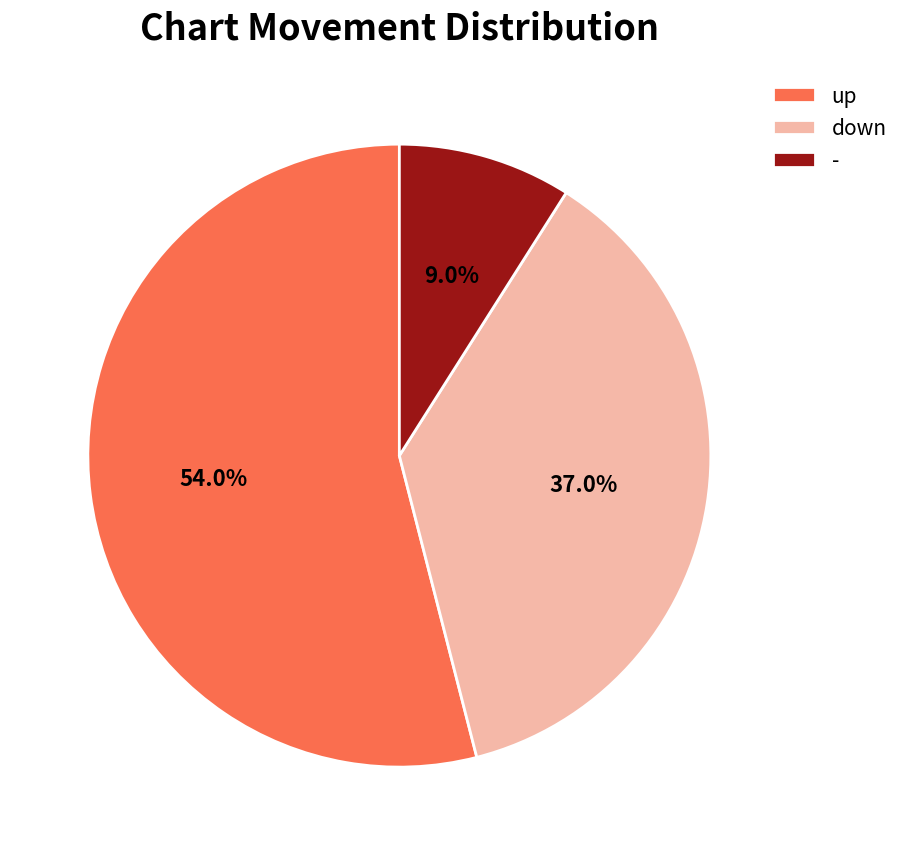

Is it true that down is 51% of the pie?

False